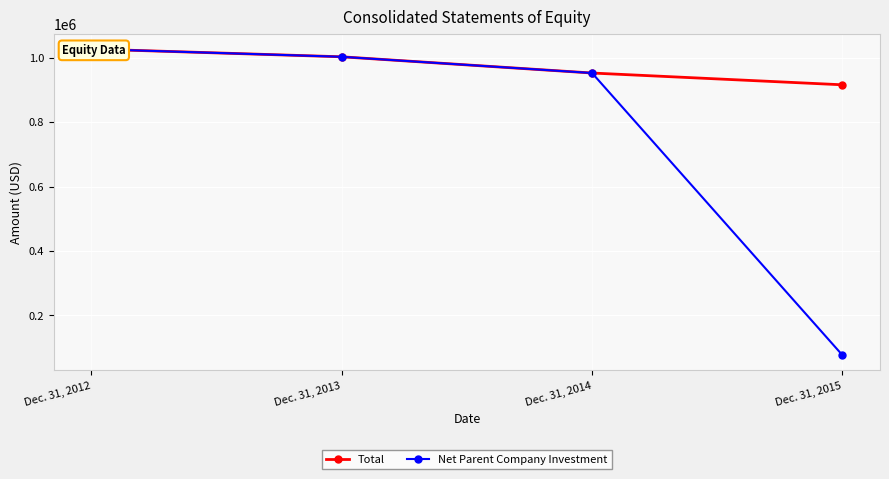

Which has a higher value, Dec. 31, 2013 or Dec. 31, 2012?

Dec. 31, 2012